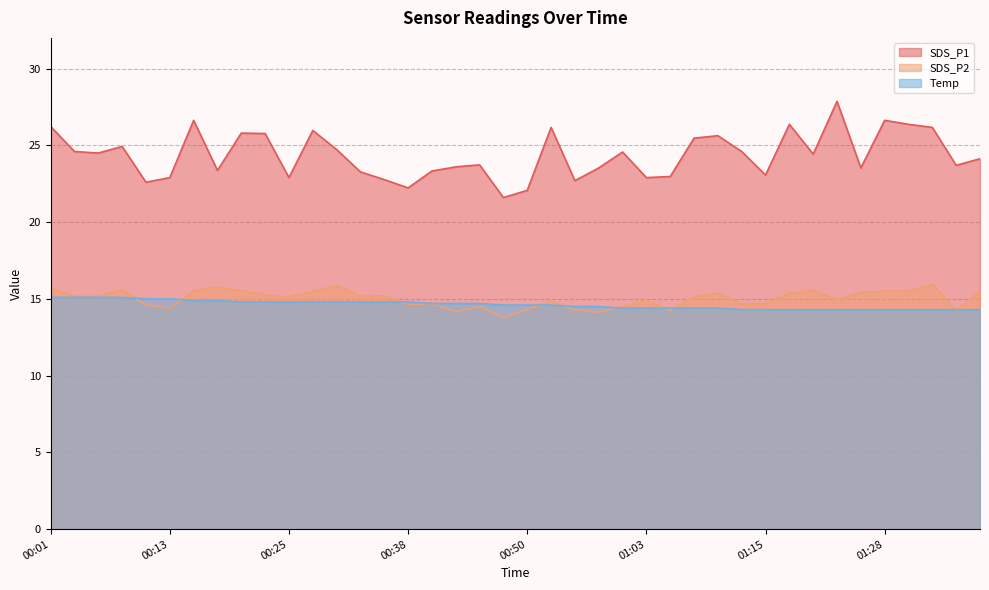

How many data points in SDS_P2 are above 15?

22